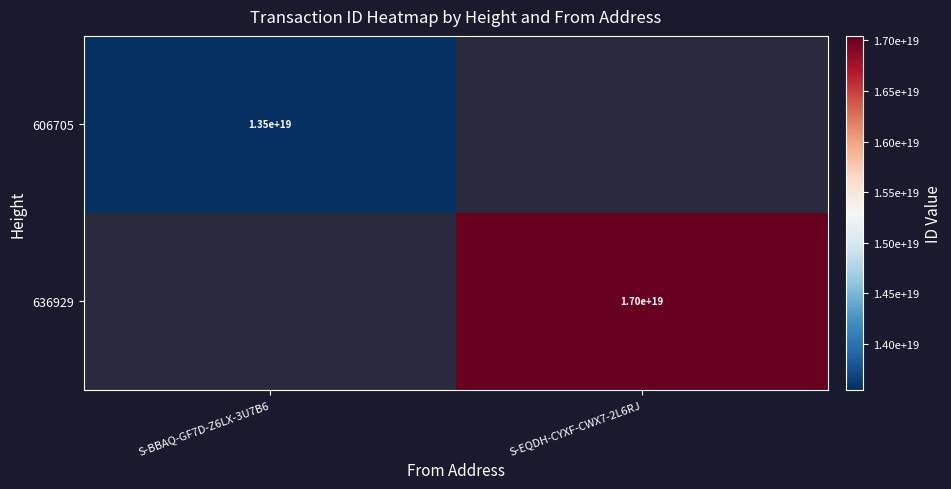

The value of 636929 at S-EQDH-CYXF-CWX7-2L6RJ is 17000000000000000000. True or false?

True